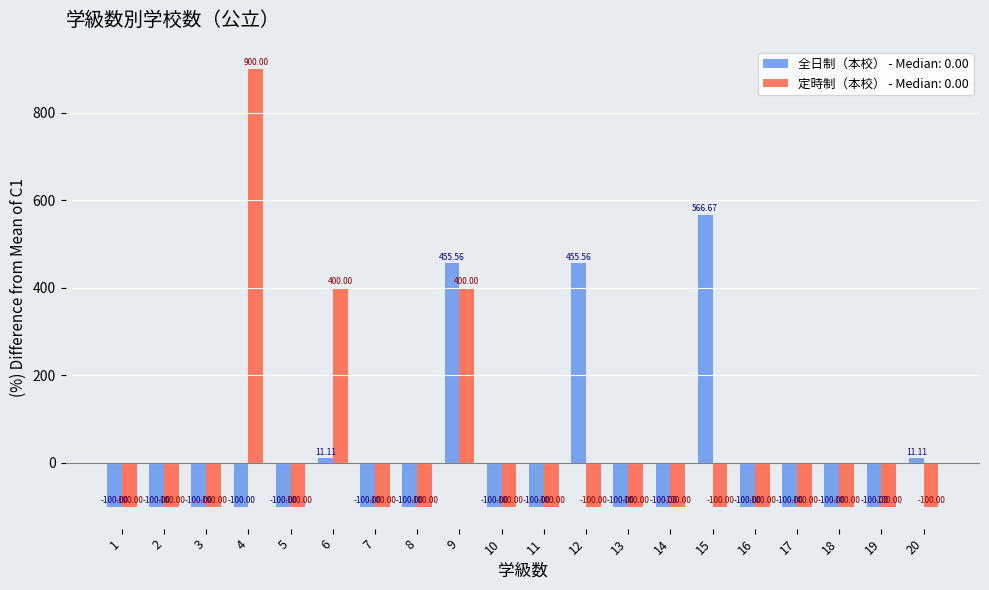

Rank the series at 15 from lowest to highest value.

定時制（本校） - Median: 0.00, 全日制（本校） - Median: 0.00